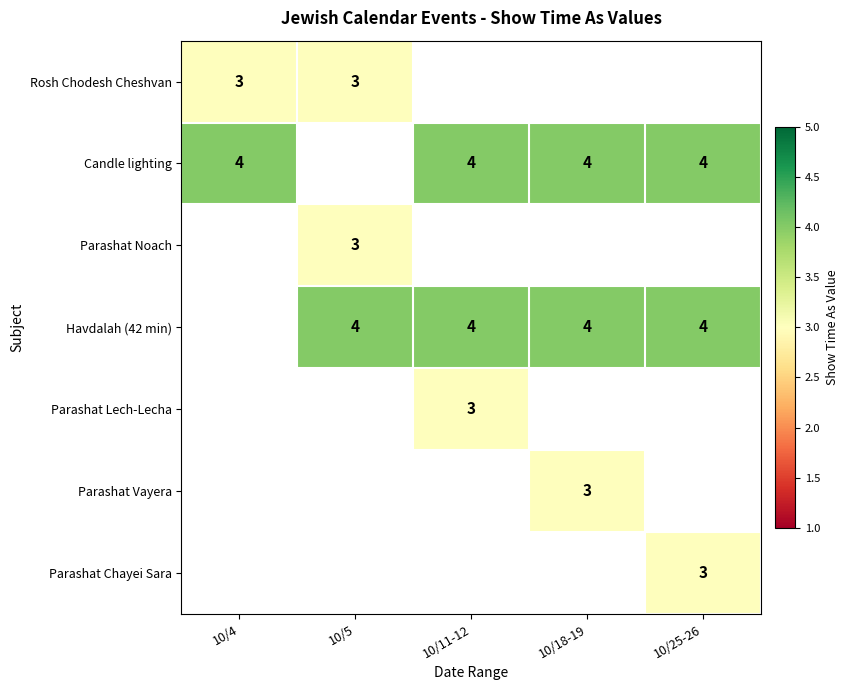

Is it true that Havdalah (42 min) equals 4 at 10/5?

True